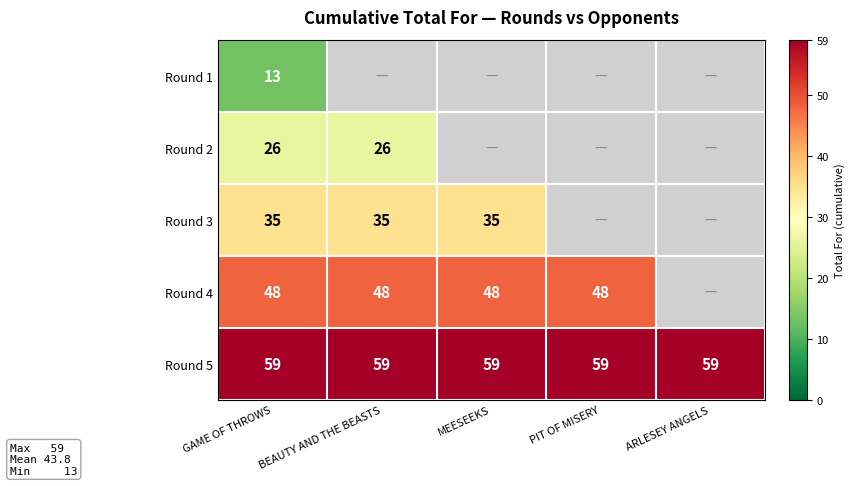

The Round 5 series shows 99 at ARLESEY ANGELS. True or false?

False